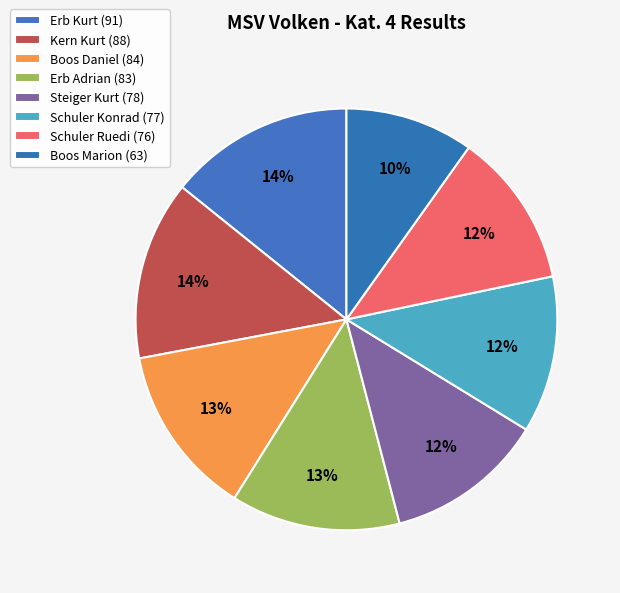

How many slices are in this pie chart?

8